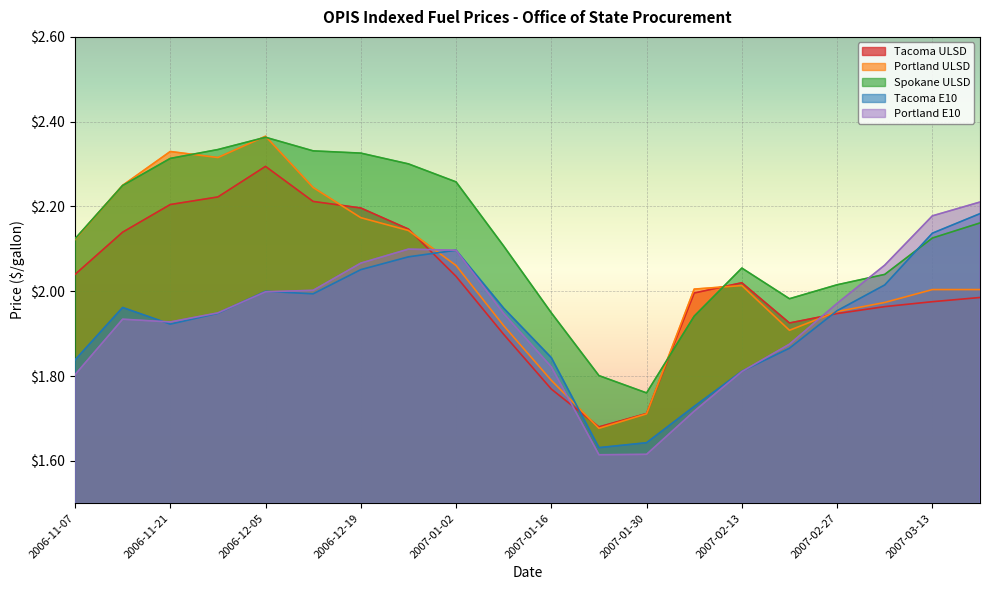

What is the minimum value shown in the chart?

1.6